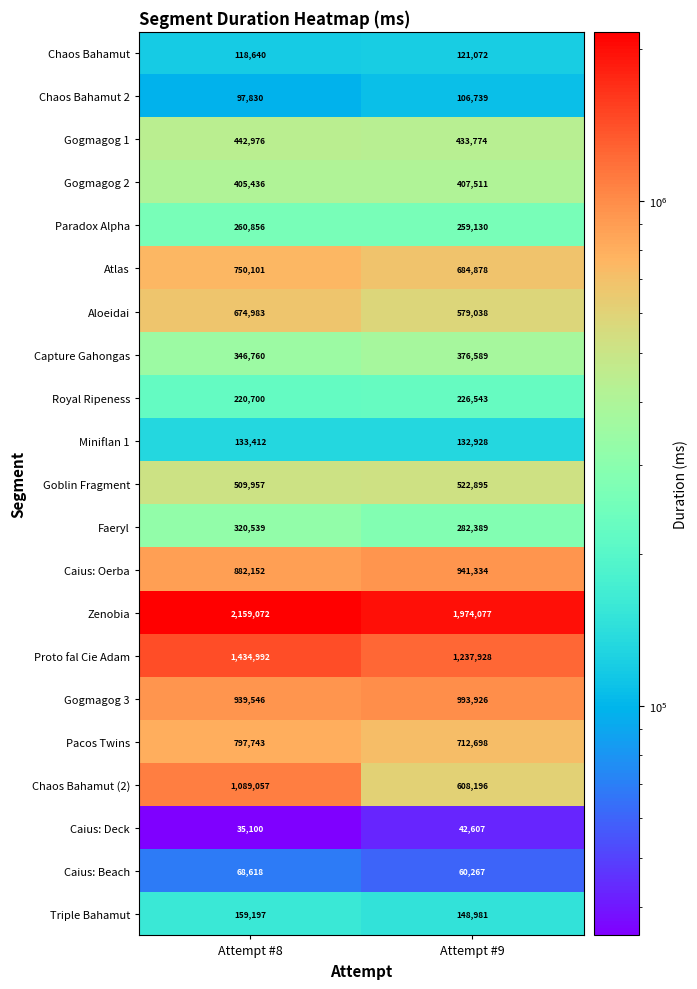

Which series changed the most between Attempt #8 and Attempt #9?

Chaos Bahamut (2)